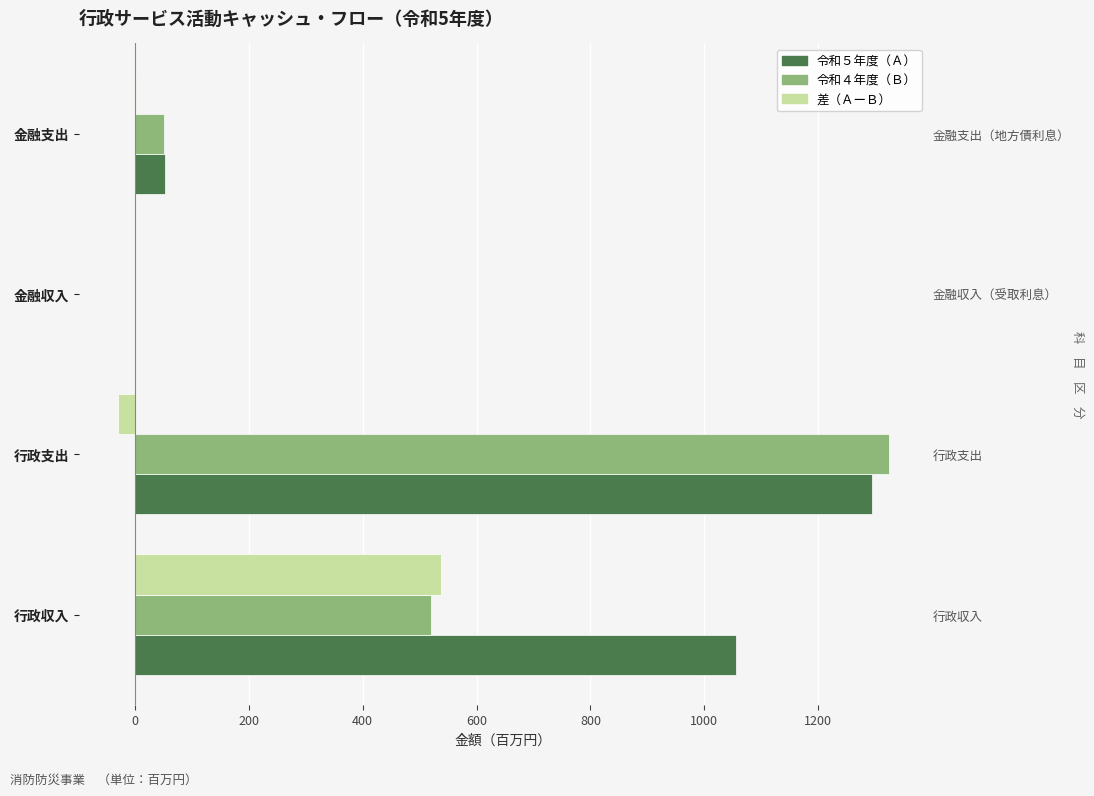

What is the average value of the 差（ＡーＢ） series?

127.0